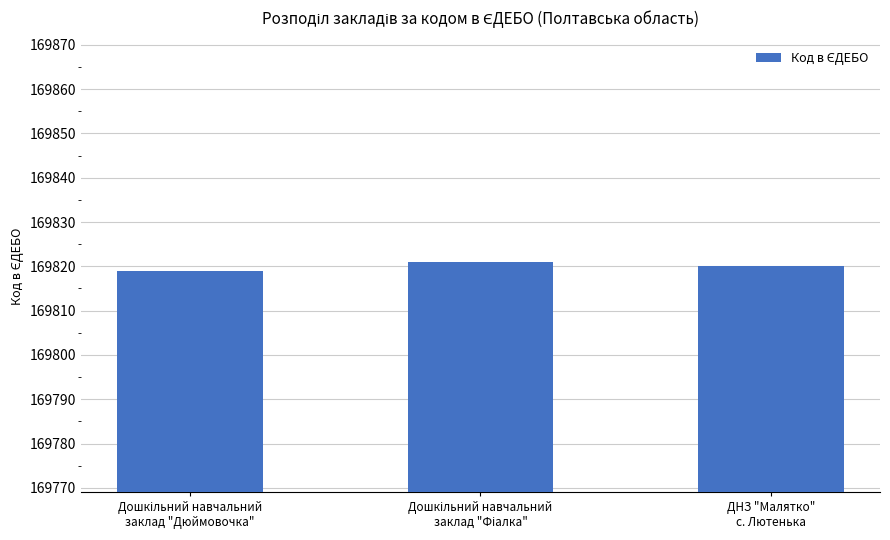

What is the maximum value shown in the chart?

169821